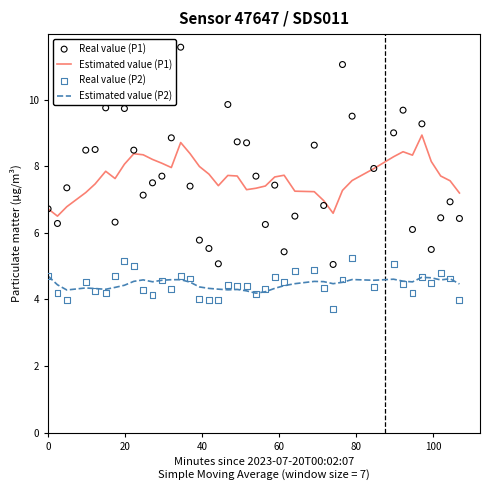

True or false: Estimated value (P2) and Estimated value (P1) cross at least once.

False